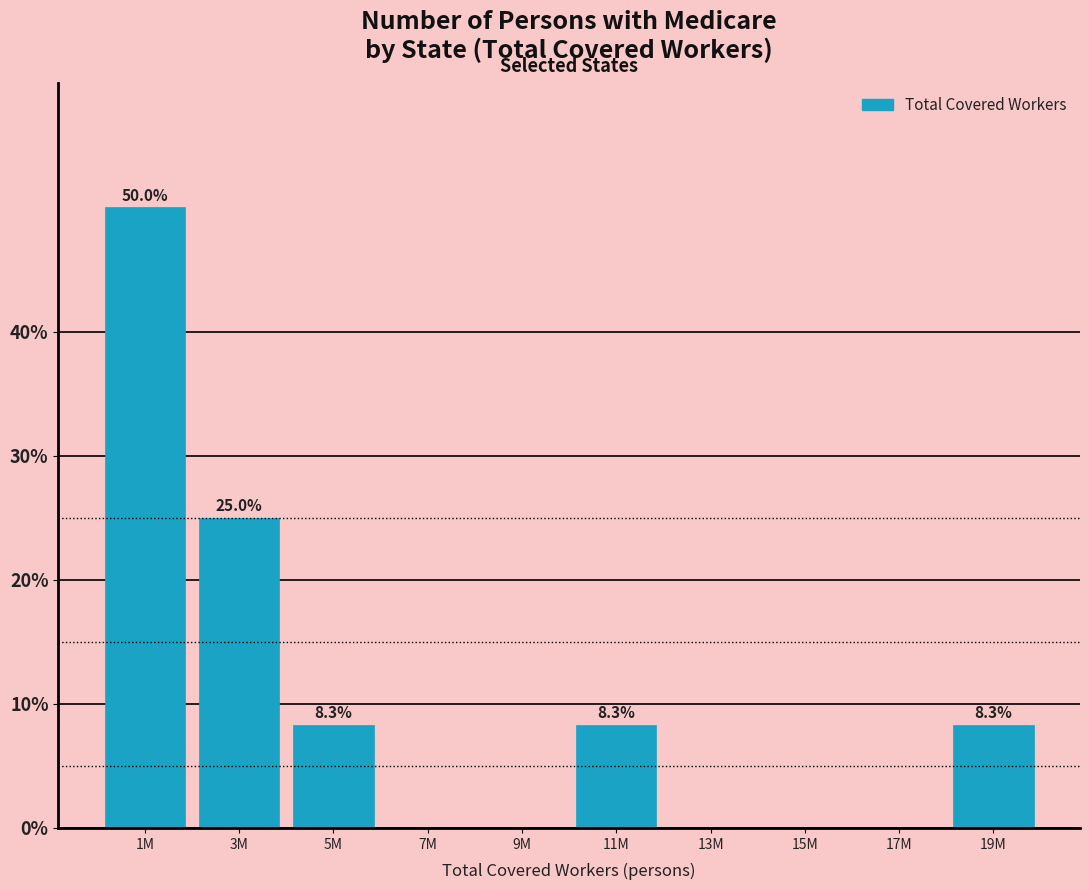

Reading right to left, transcribe all the data shown in this chart.

19M=8.3	17M=0.0	15M=0.0	13M=0.0	11M=8.3	9M=0.0	7M=0.0	5M=8.3	3M=25.0	1M=50.0